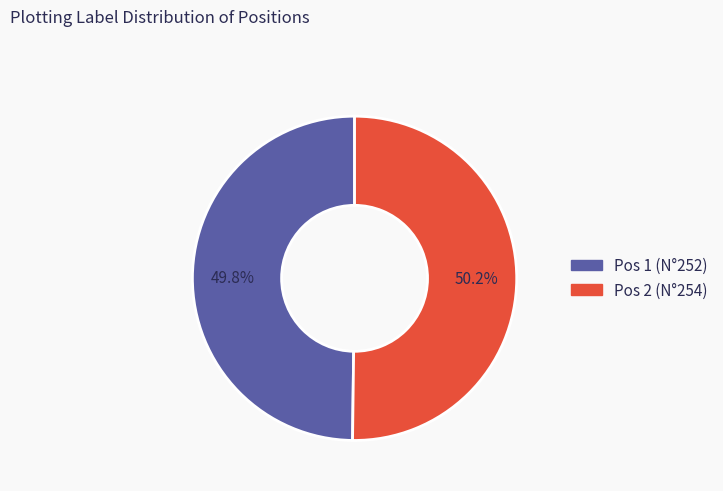

To the nearest percent, what is the average slice percentage?

50%